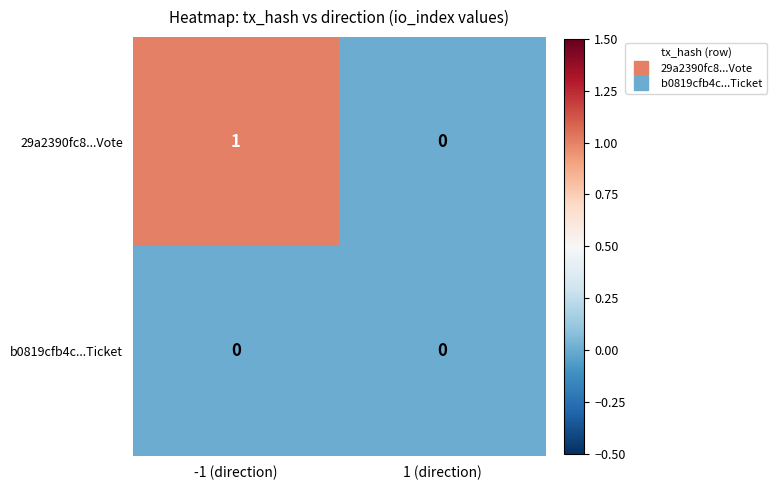

How many categories are shown in the chart?

2